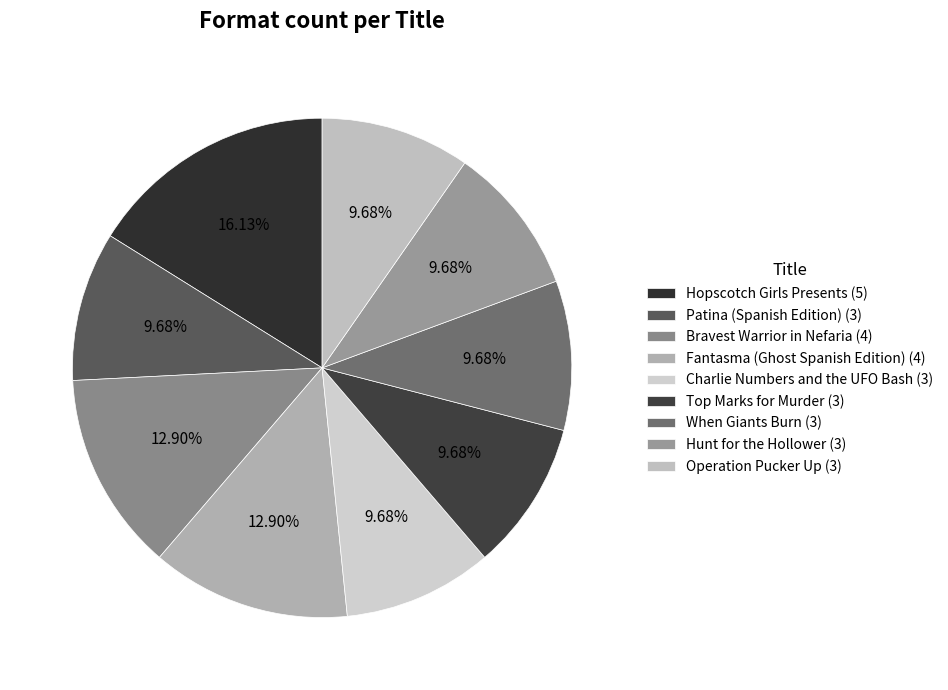

Combined, do Hunt for the Hollower and Hopscotch Girls Presents account for over 50%?

No